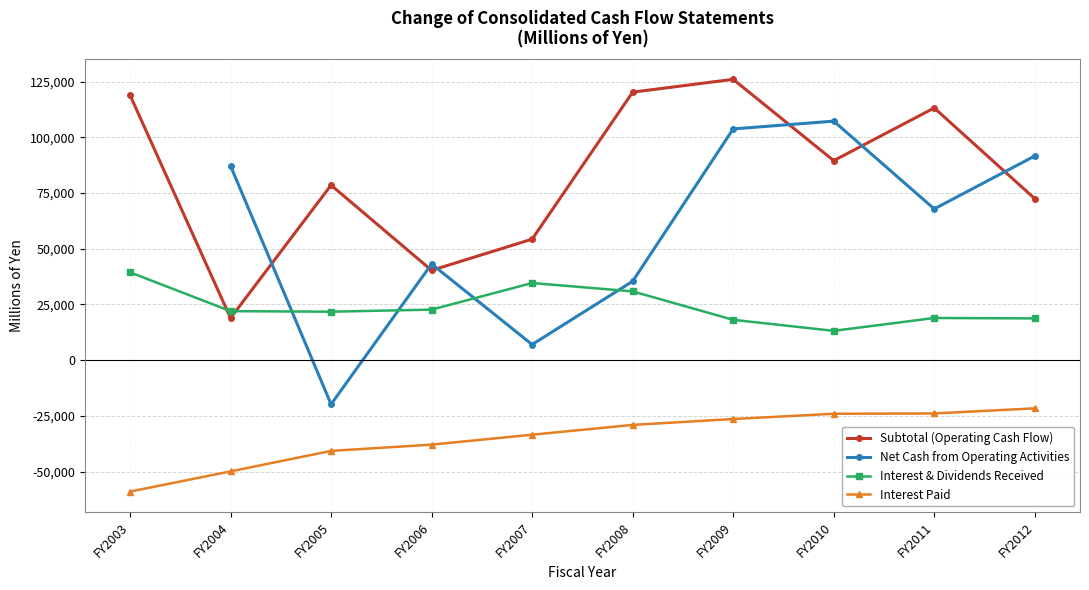

The Subtotal (Operating Cash Flow) series shows 23320.8 at FY2007. True or false?

False